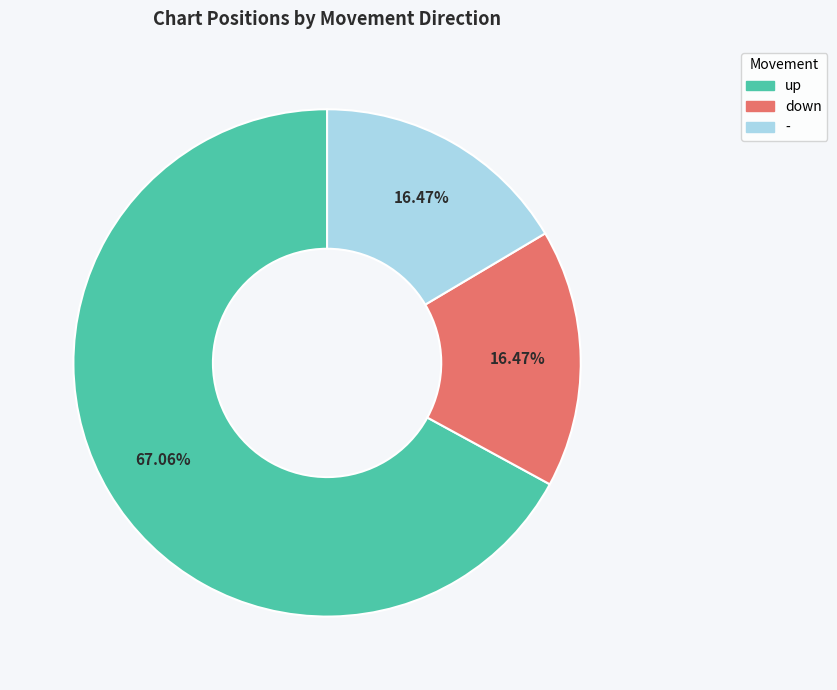

What is the majority slice?

up